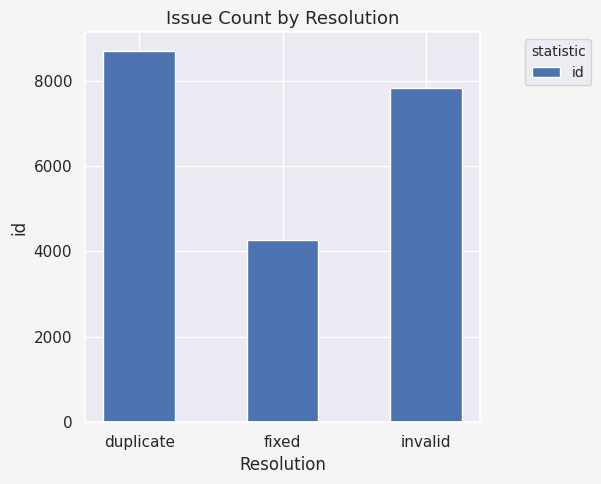

Count the values in the range 4266 to 8698.

3